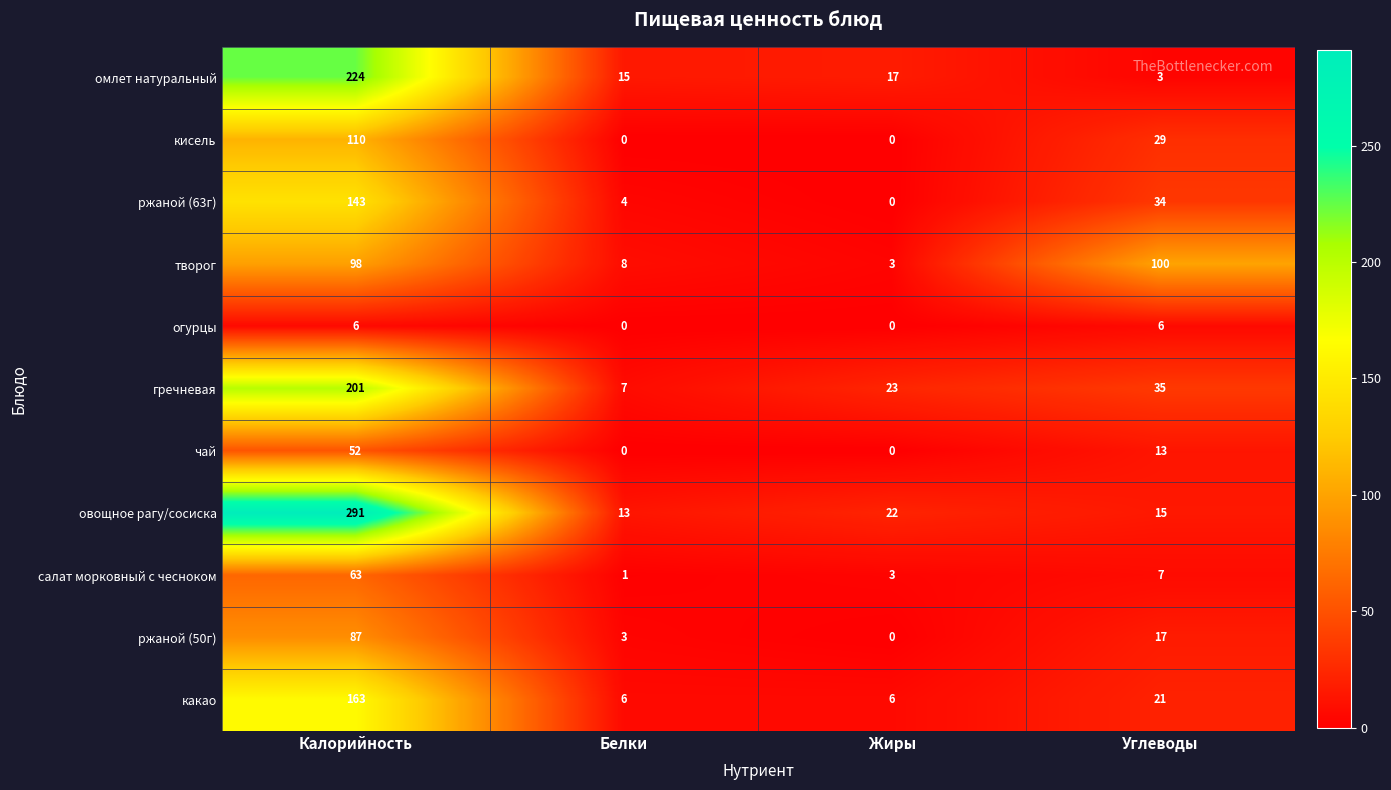

What is the difference between the maximum and second lowest values in the омлет натуральный series?

209